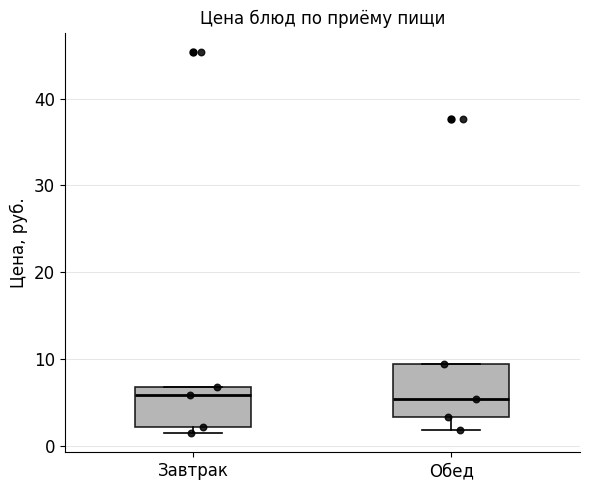

Where is the lower edge of the box for Завтрак on the y-axis? The values are not printed on the chart, so give them approximately, as read against the axis.

2